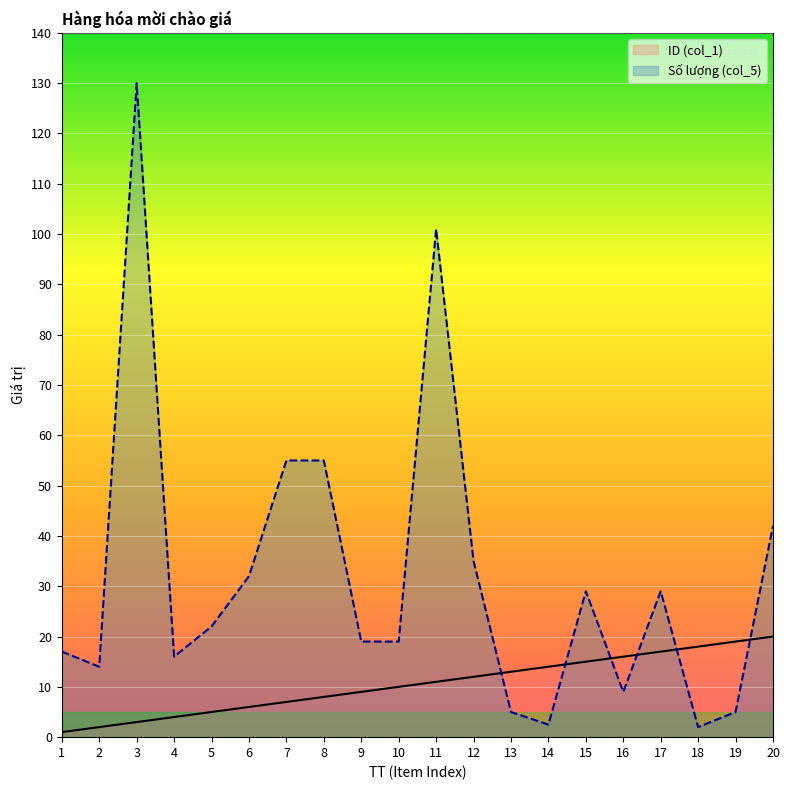

What is the difference between the highest and lowest values at 3?

127.0